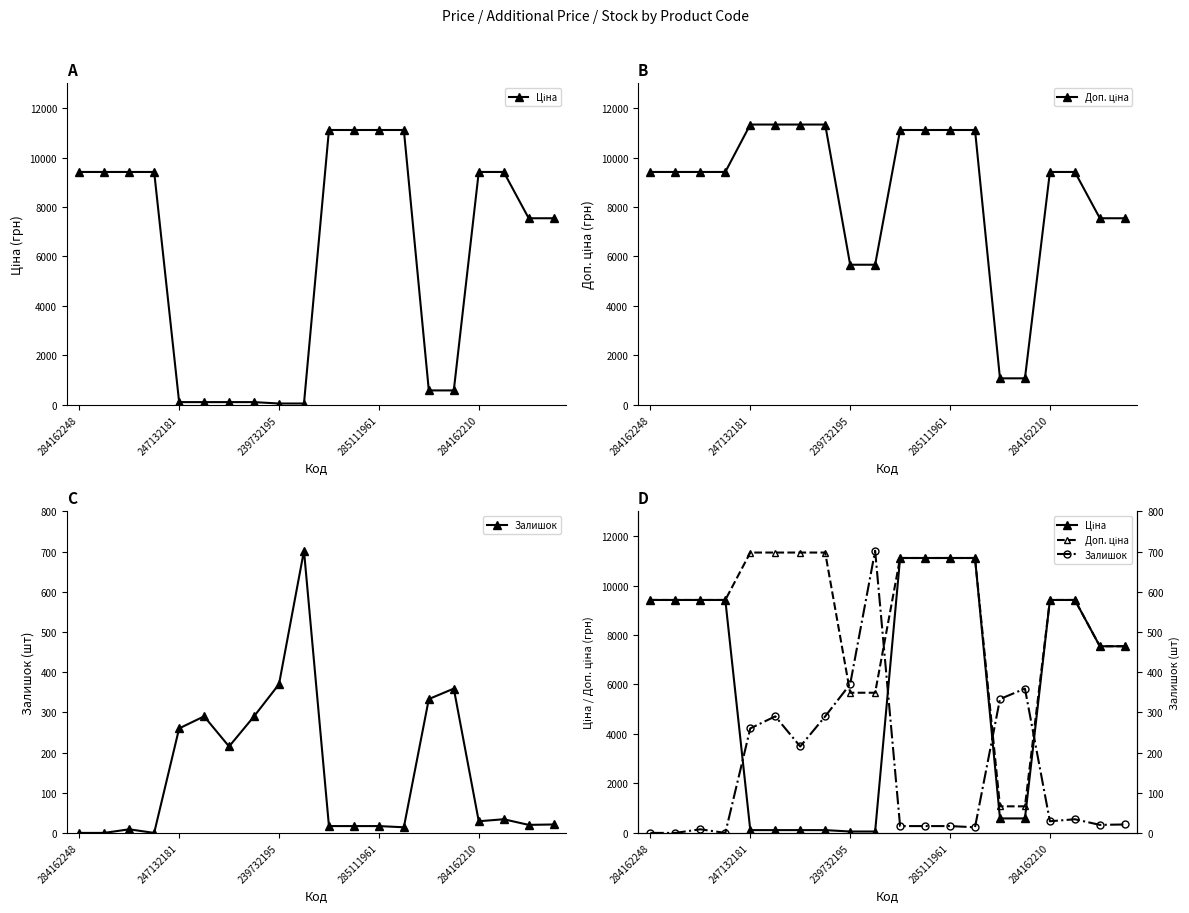

True or false: Залишок has a value of 20.0 at 18.

True